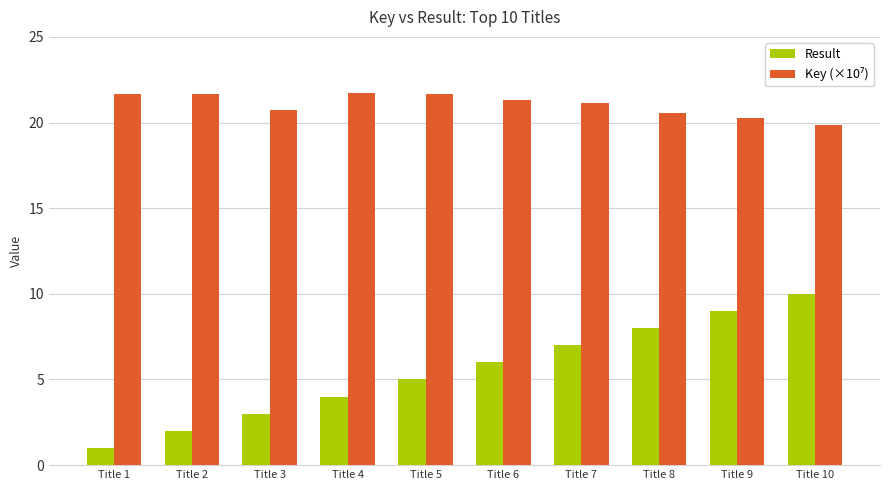

List the labels in order of Result value, smallest first.

Title 1, Title 2, Title 3, Title 4, Title 5, Title 6, Title 7, Title 8, Title 9, Title 10